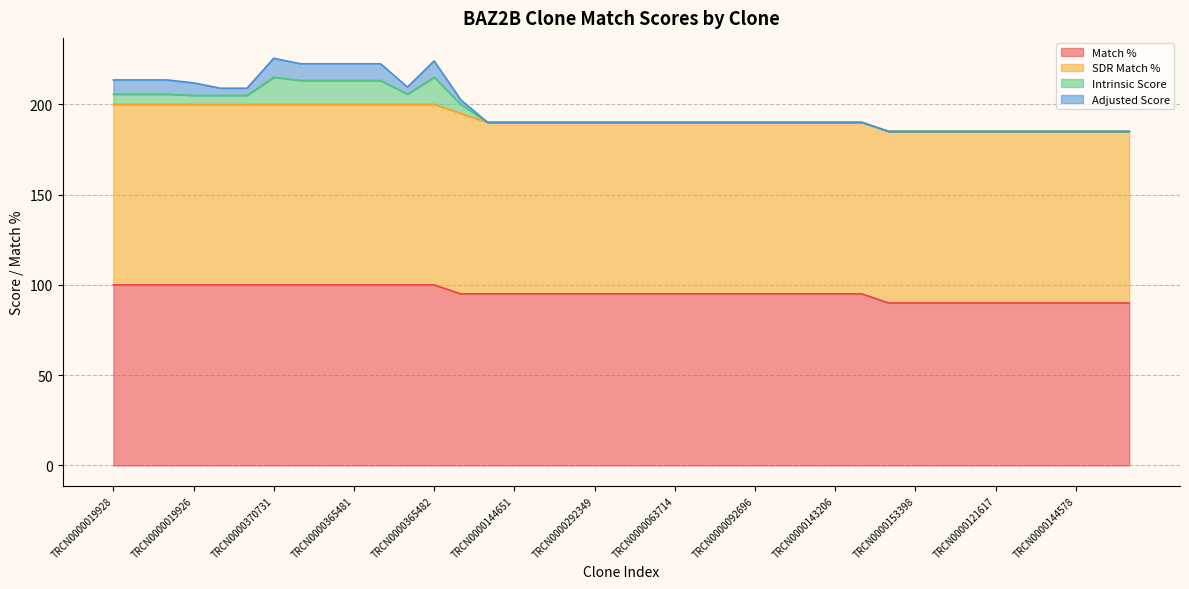

True or false: Intrinsic Score and SDR Match % intersect in this chart.

False